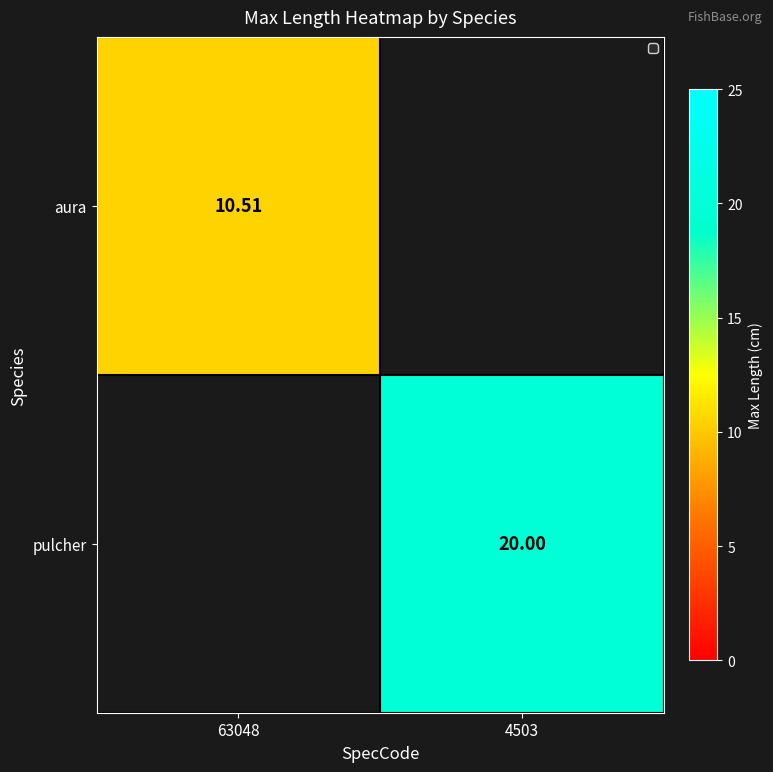

Which series changed the most between 63048 and 4503?

pulcher